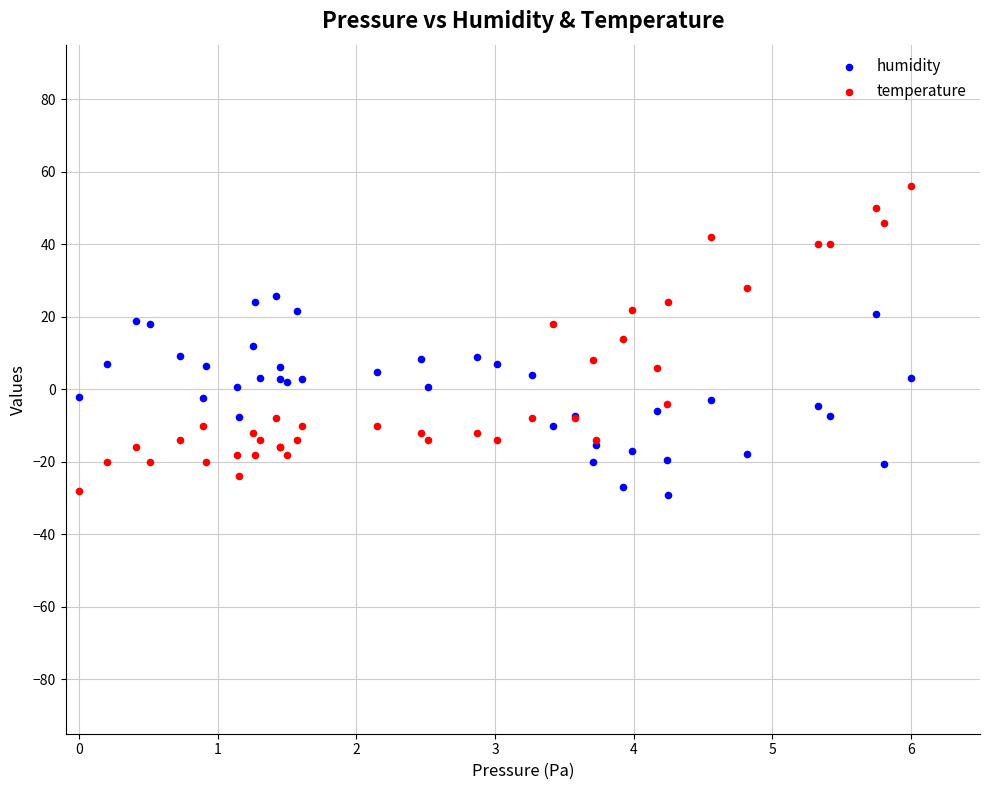

Which series has the widest spread of Y values?

temperature